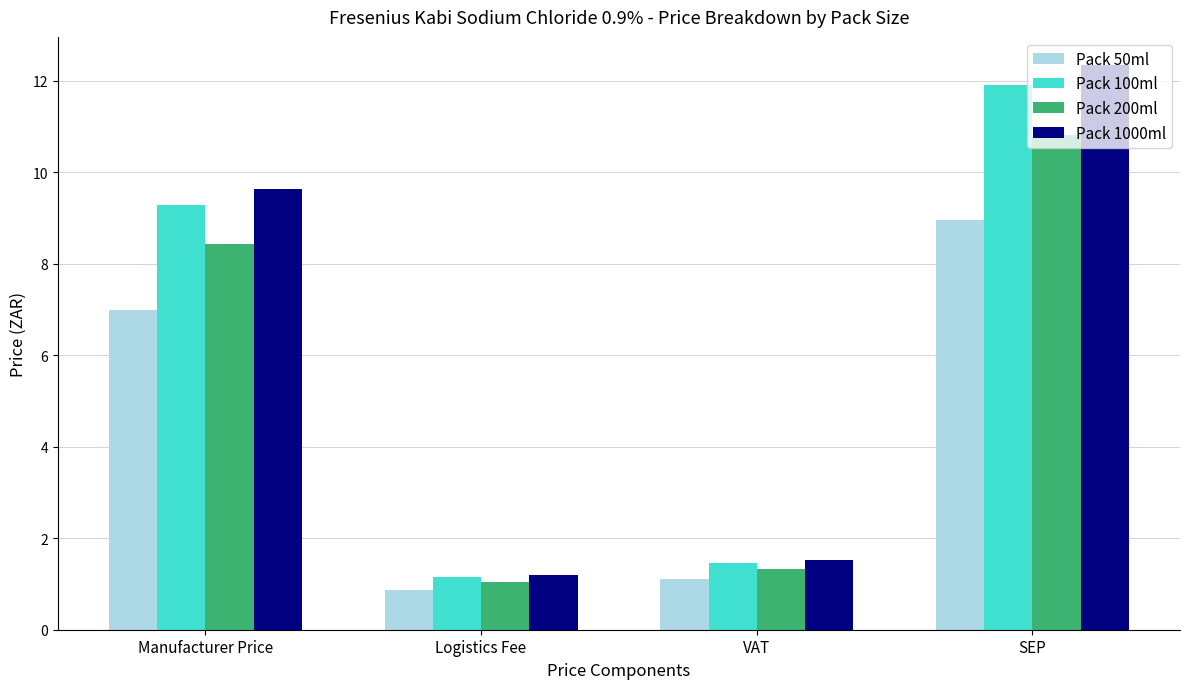

What is the difference between the second highest and minimum values in the Pack 1000ml series?

8.4